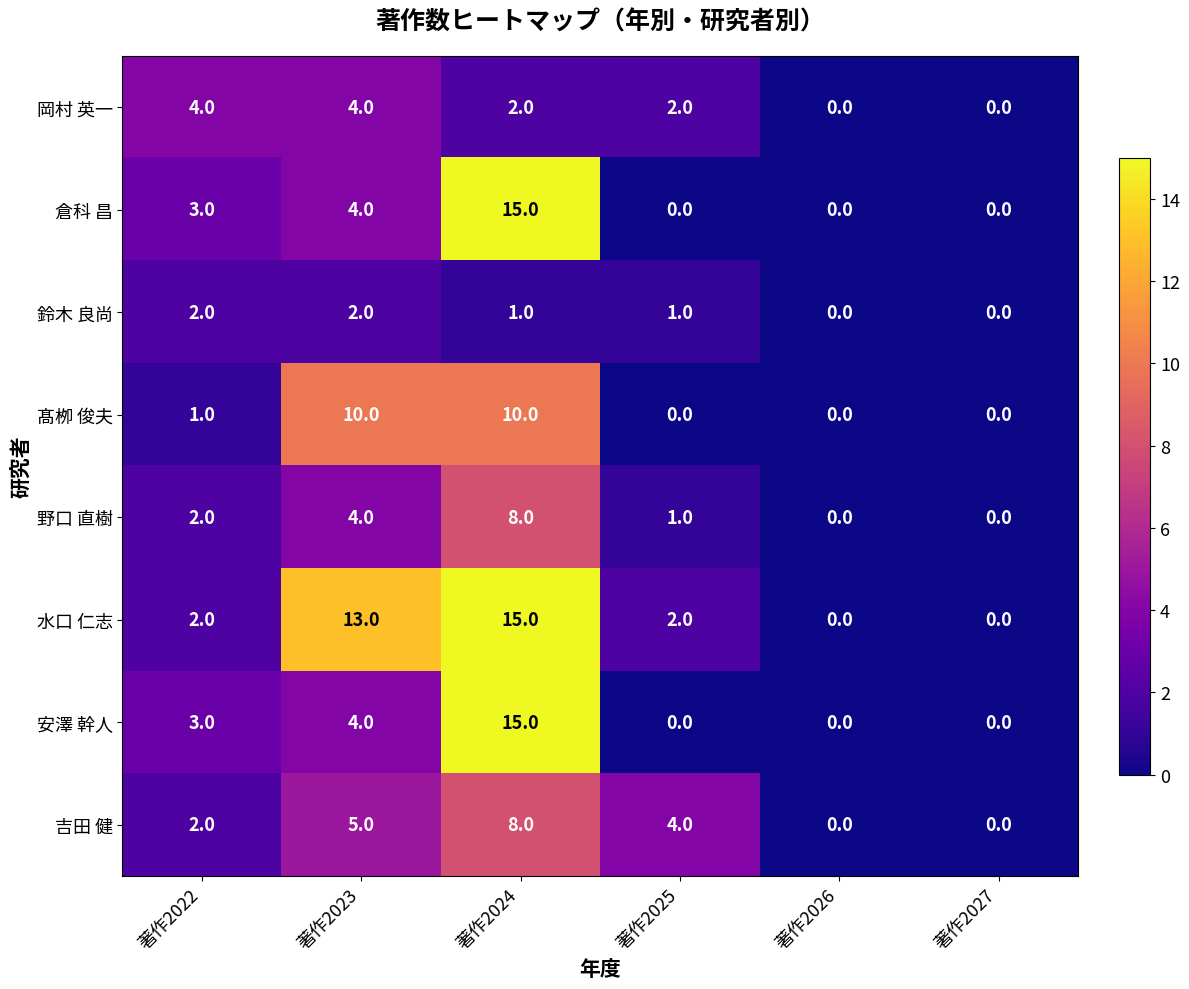

What is the difference between the maximum and minimum values in the 水口 仁志 series?

15